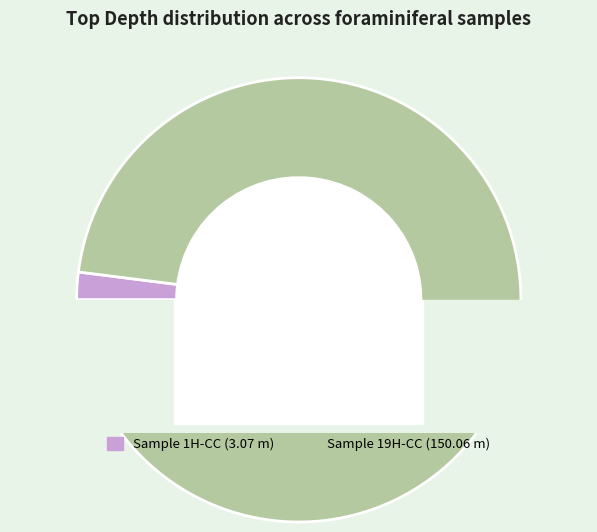

How many slices are in this pie chart?

2